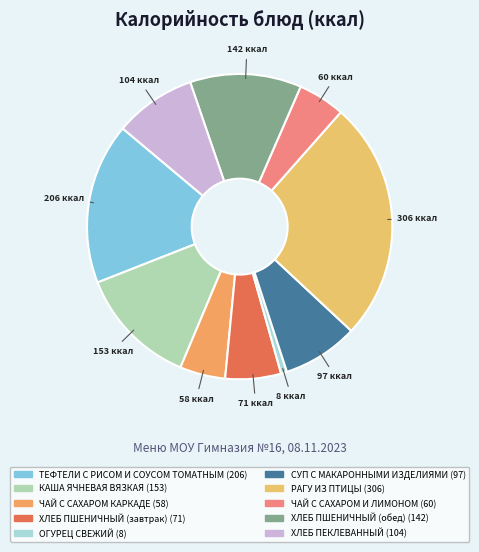

Which category has the biggest portion of the pie?

РАГУ ИЗ ПТИЦЫ